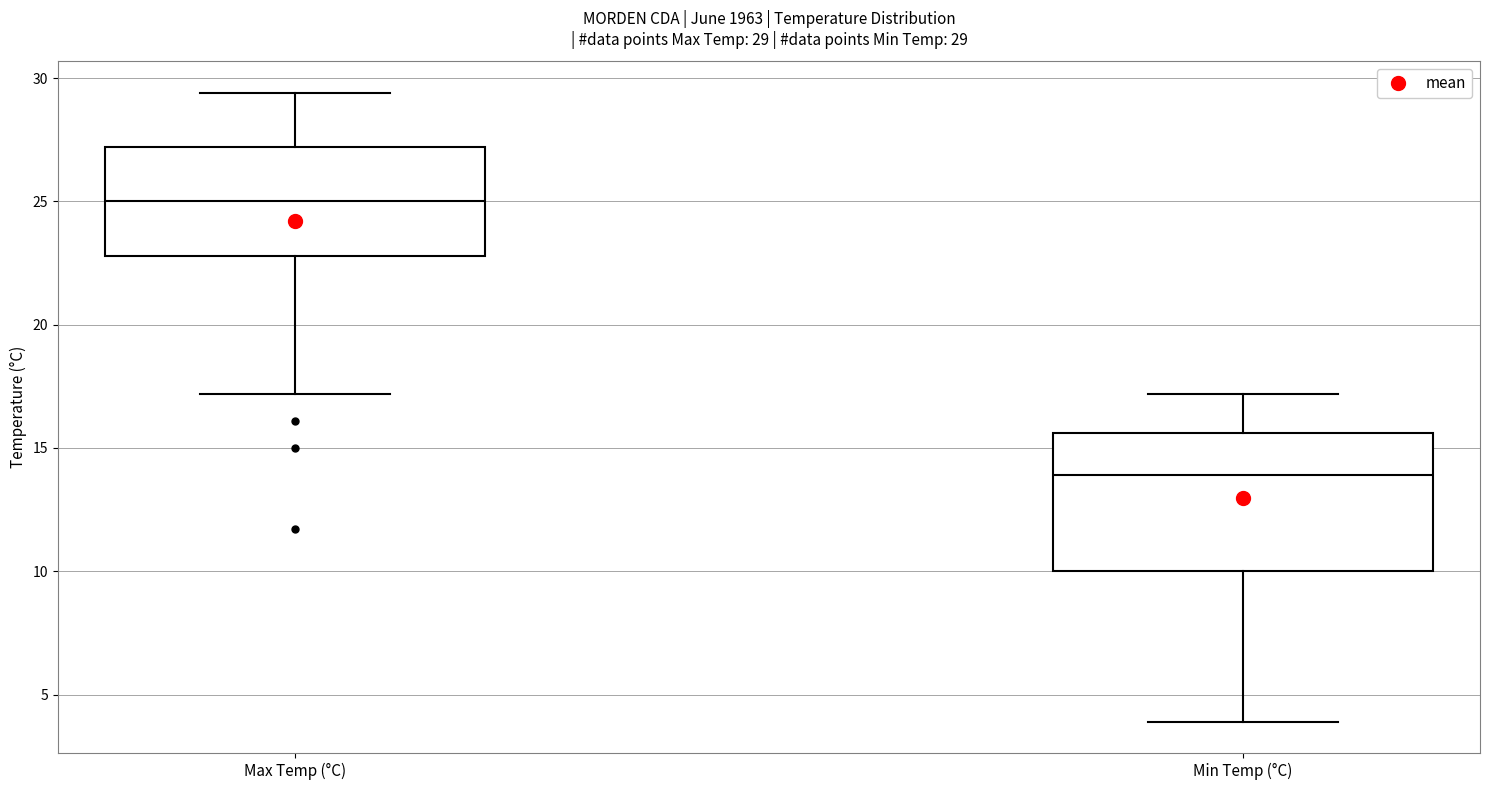

Which box has the highest median line?

Max Temp (°C)